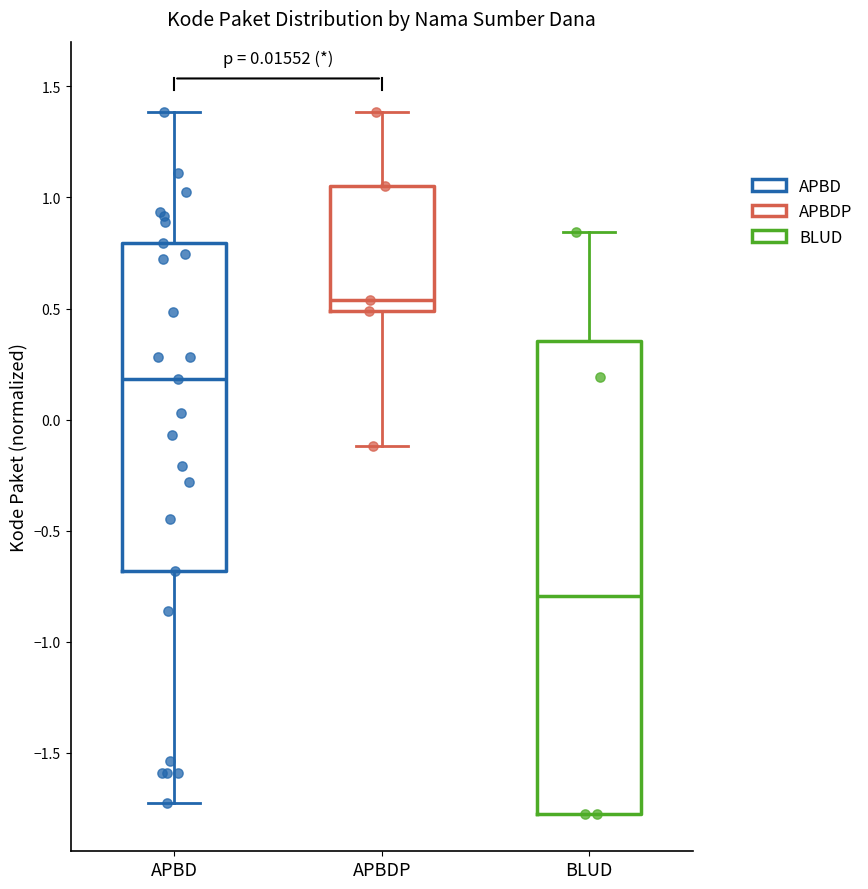

Reading left to right, transcribe this box plot: for each box, give where its median line is, the range the box spans, and where its two whiskers end, as read against the y-axis. The values are not printed on the chart, so give them approximately, as read against the axis.

APBD: median 0.20, box -0.70 to 0.80, whiskers -1.75 to 1.40
APBDP: median 0.55, box 0.50 to 1.05, whiskers -0.10 to 1.40
BLUD: median -0.80, box -1.80 to 0.35, whiskers -1.80 to 0.85